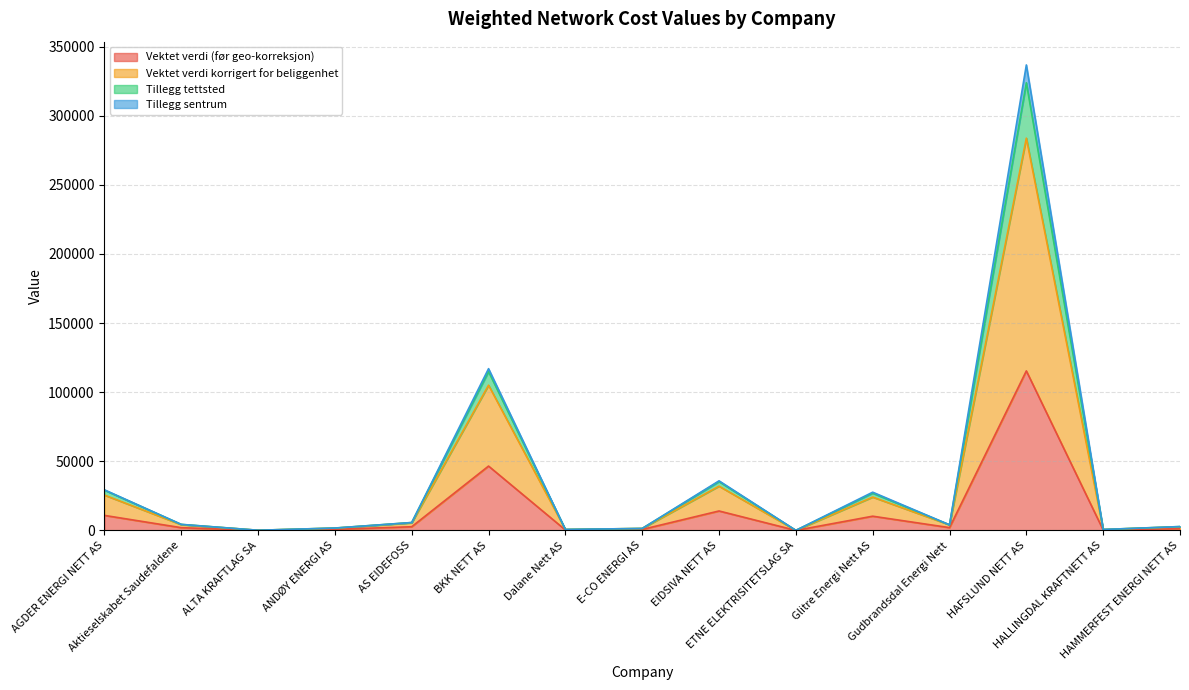

Which label corresponds to the largest value in the chart?

HAFSLUND NETT AS